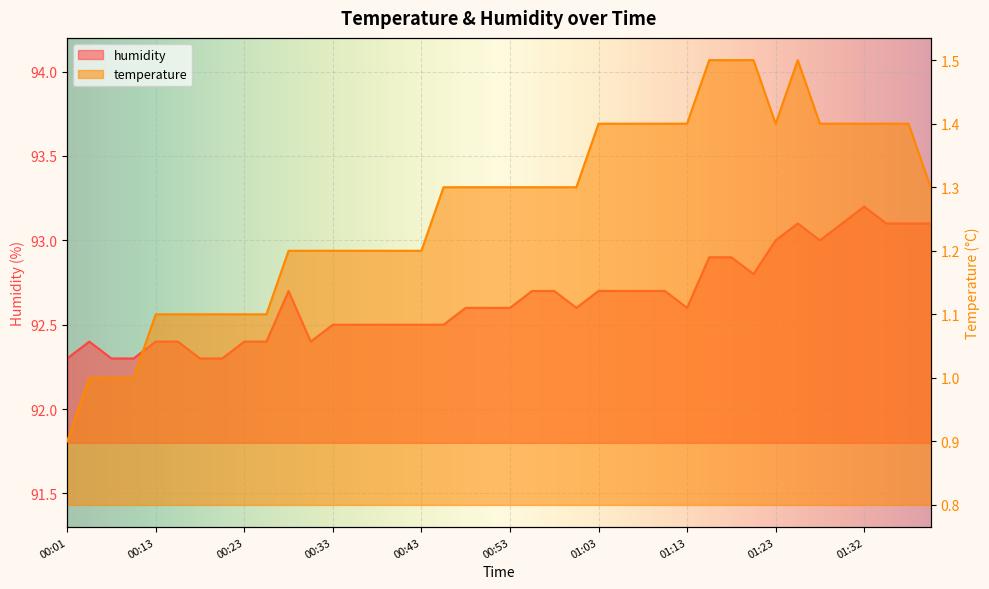

Reading right to left, list all the values displayed in this chart.

temperature: 1.3	1.4	1.4	1.4	1.4	1.4	1.5	1.4	1.5	1.5	1.5	1.4	1.4	1.4	1.4	1.4	1.3	1.3	1.3	1.3	1.3	1.3	1.3	1.2	1.2	1.2	1.2	1.2	1.2	1.2	1.1	1.1	1.1	1.1	1.1	1.1	1.0	1.0	1.0	0.9
humidity: 93.1	93.1	93.1	93.2	93.1	93.0	93.1	93.0	92.8	92.9	92.9	92.6	92.7	92.7	92.7	92.7	92.6	92.7	92.7	92.6	92.6	92.6	92.5	92.5	92.5	92.5	92.5	92.5	92.4	92.7	92.4	92.4	92.3	92.3	92.4	92.4	92.3	92.3	92.4	92.3